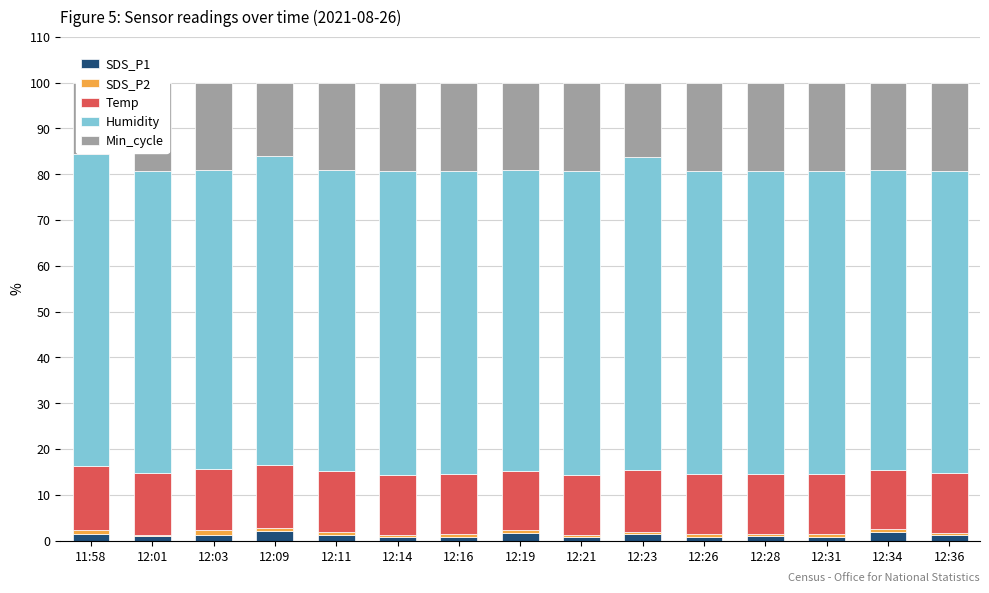

The Temp series shows 13.1 at 12:16. True or false?

True